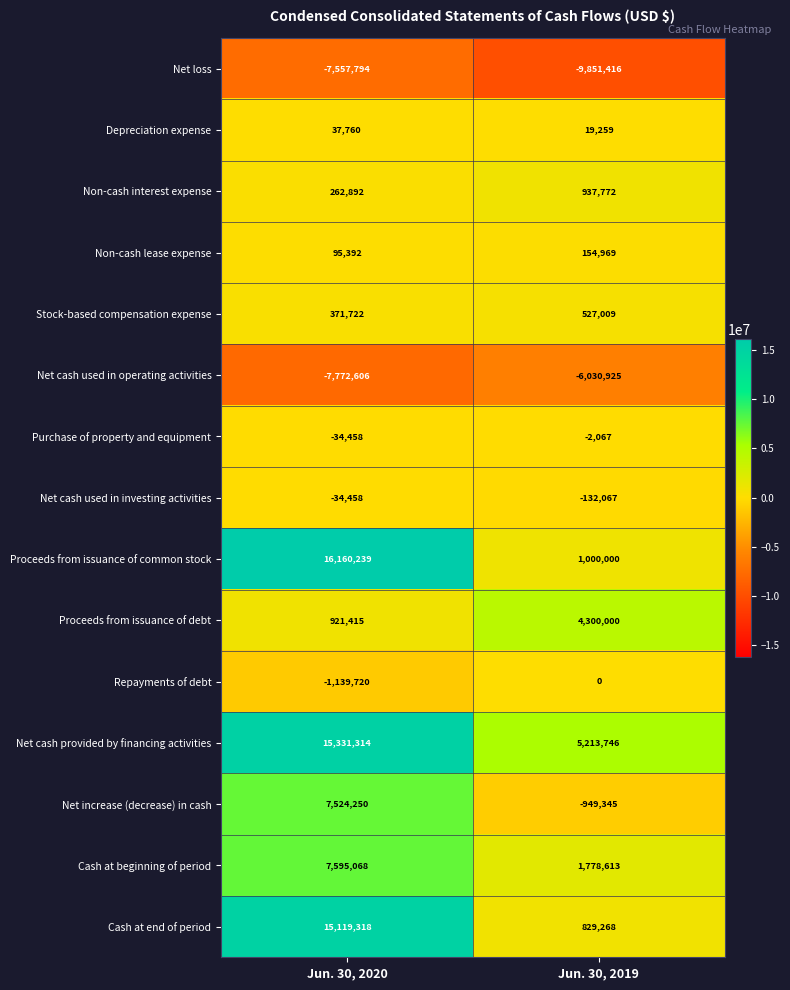

Reading left to right, transcribe all the data shown in this chart.

Net loss: Jun. 30, 2020=-7557794	Jun. 30, 2019=-9851416
Depreciation expense: Jun. 30, 2020=37760	Jun. 30, 2019=19259
Non-cash interest expense: Jun. 30, 2020=262892	Jun. 30, 2019=937772
Non-cash lease expense: Jun. 30, 2020=95392	Jun. 30, 2019=154969
Stock-based compensation expense: Jun. 30, 2020=371722	Jun. 30, 2019=527009
Net cash used in operating activities: Jun. 30, 2020=-7772606	Jun. 30, 2019=-6030925
Purchase of property and equipment: Jun. 30, 2020=-34458	Jun. 30, 2019=-2067
Net cash used in investing activities: Jun. 30, 2020=-34458	Jun. 30, 2019=-132067
Proceeds from issuance of common stock: Jun. 30, 2020=16160239	Jun. 30, 2019=1000000
Proceeds from issuance of debt: Jun. 30, 2020=921415	Jun. 30, 2019=4300000
Repayments of debt: Jun. 30, 2020=-1139720	Jun. 30, 2019=0
Net cash provided by financing activities: Jun. 30, 2020=15331314	Jun. 30, 2019=5213746
Net increase (decrease) in cash: Jun. 30, 2020=7524250	Jun. 30, 2019=-949345
Cash at beginning of period: Jun. 30, 2020=7595068	Jun. 30, 2019=1778613
Cash at end of period: Jun. 30, 2020=15119318	Jun. 30, 2019=829268